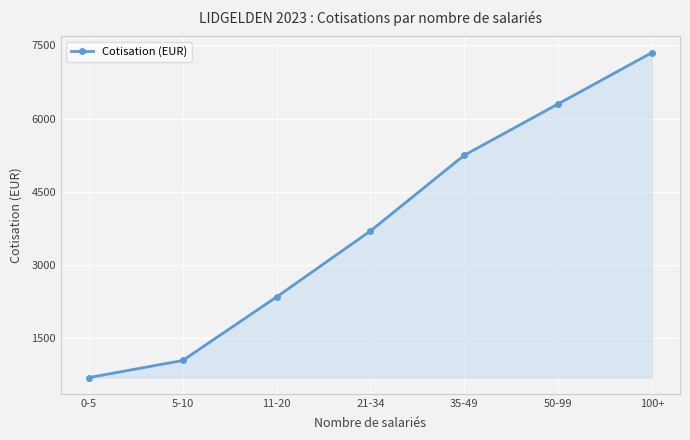

What is the value of the 4th point from the left?

3700